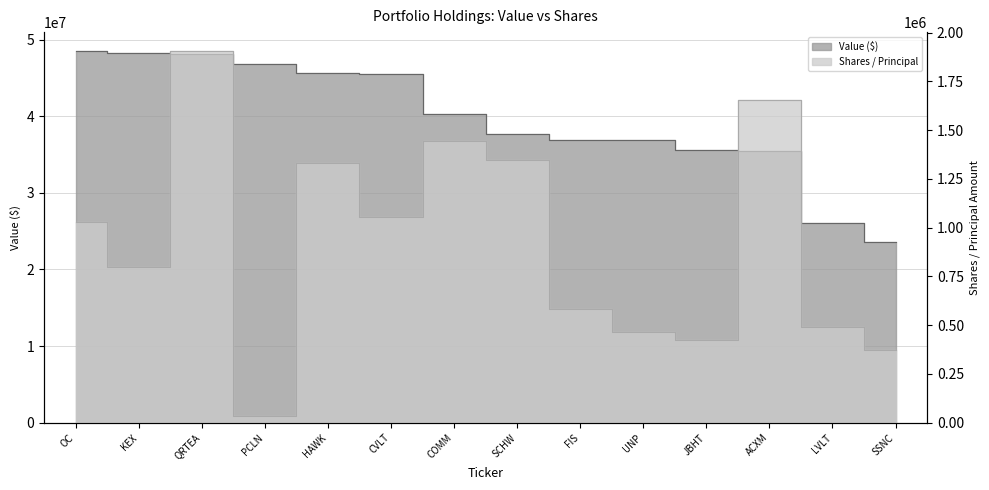

The value of Shares / Principal at KEX is 513177. True or false?

False